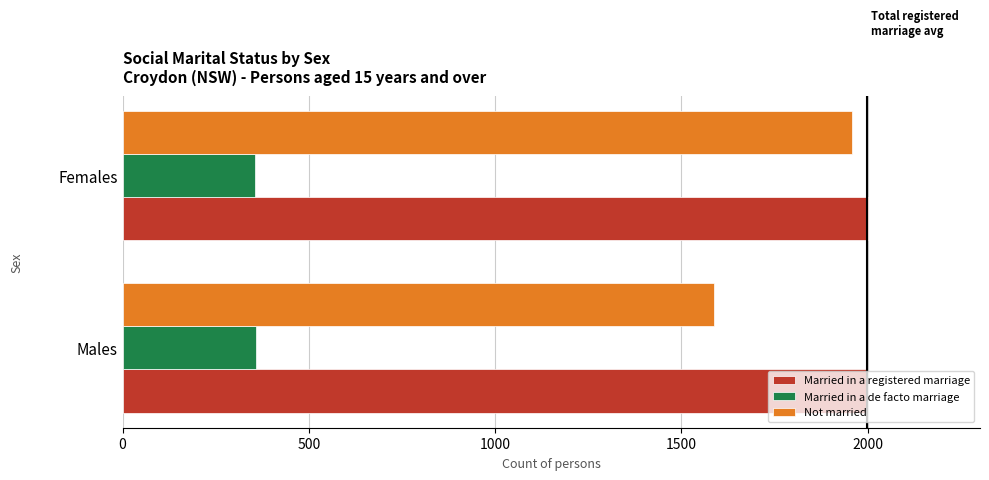

At which category is the sum across all series the highest?

Females